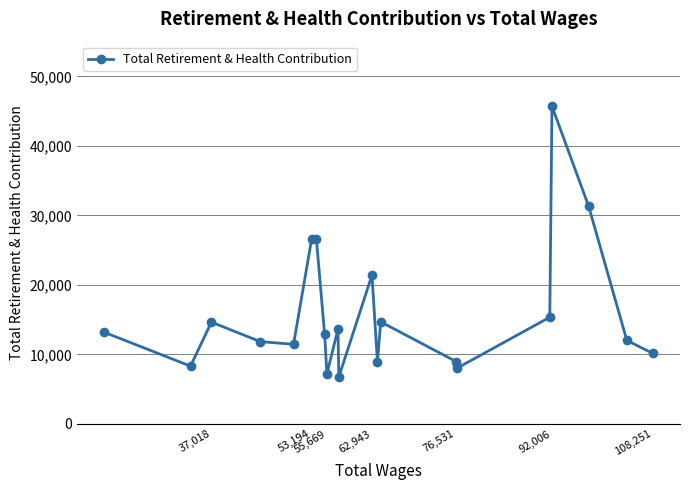

Is it true that the value at 62,943 is 21408?

True